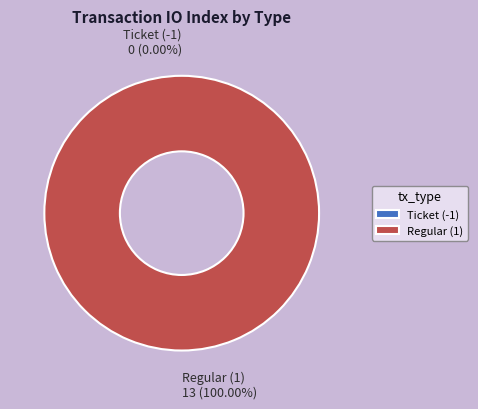

To the nearest percent, what is the combined percentage of Regular (1) and Ticket (-1)?

100%